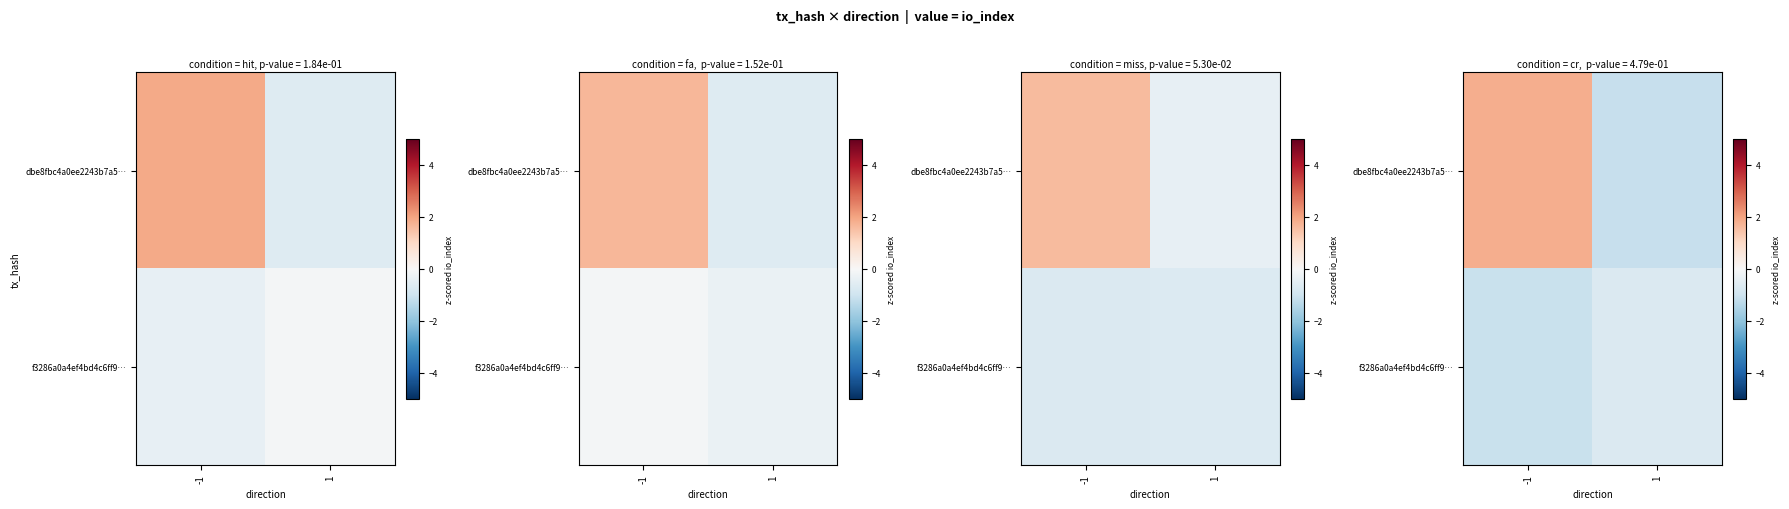

The f3286a0a4ef4bd4c6ff9… series shows -1.8 at -1. True or false?

False